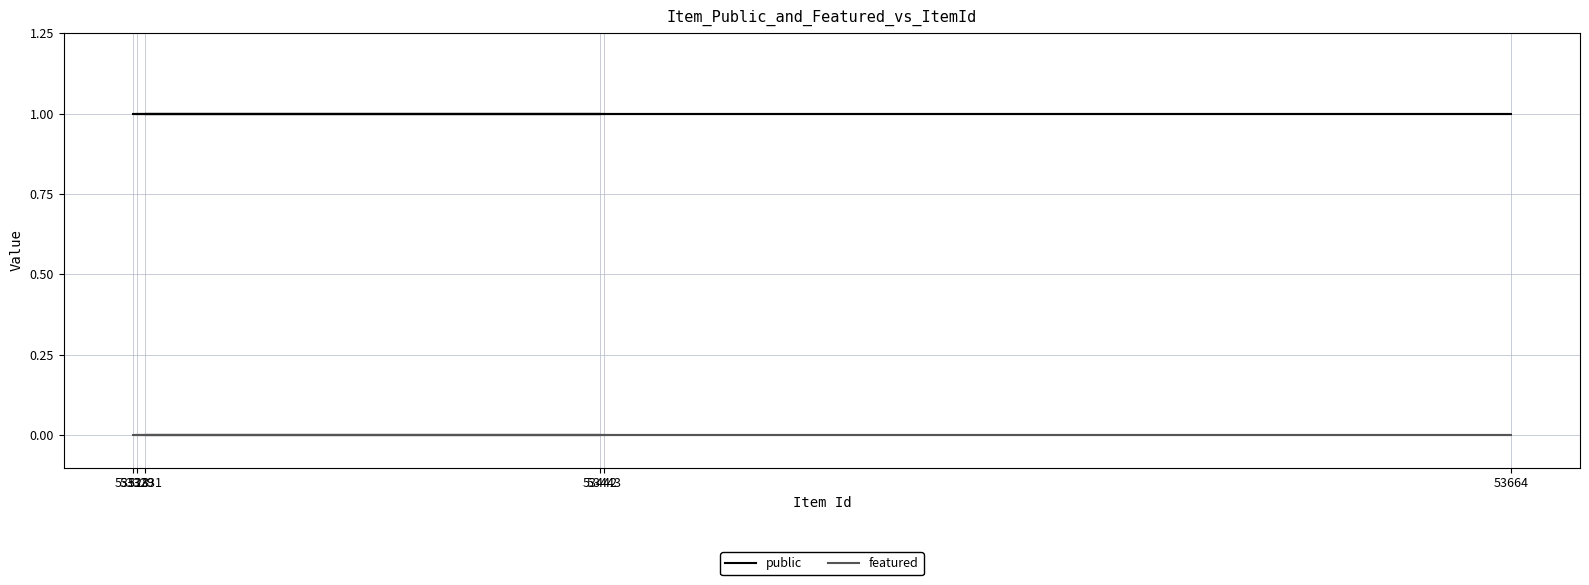

What is the approximate value of public at 53664?

1